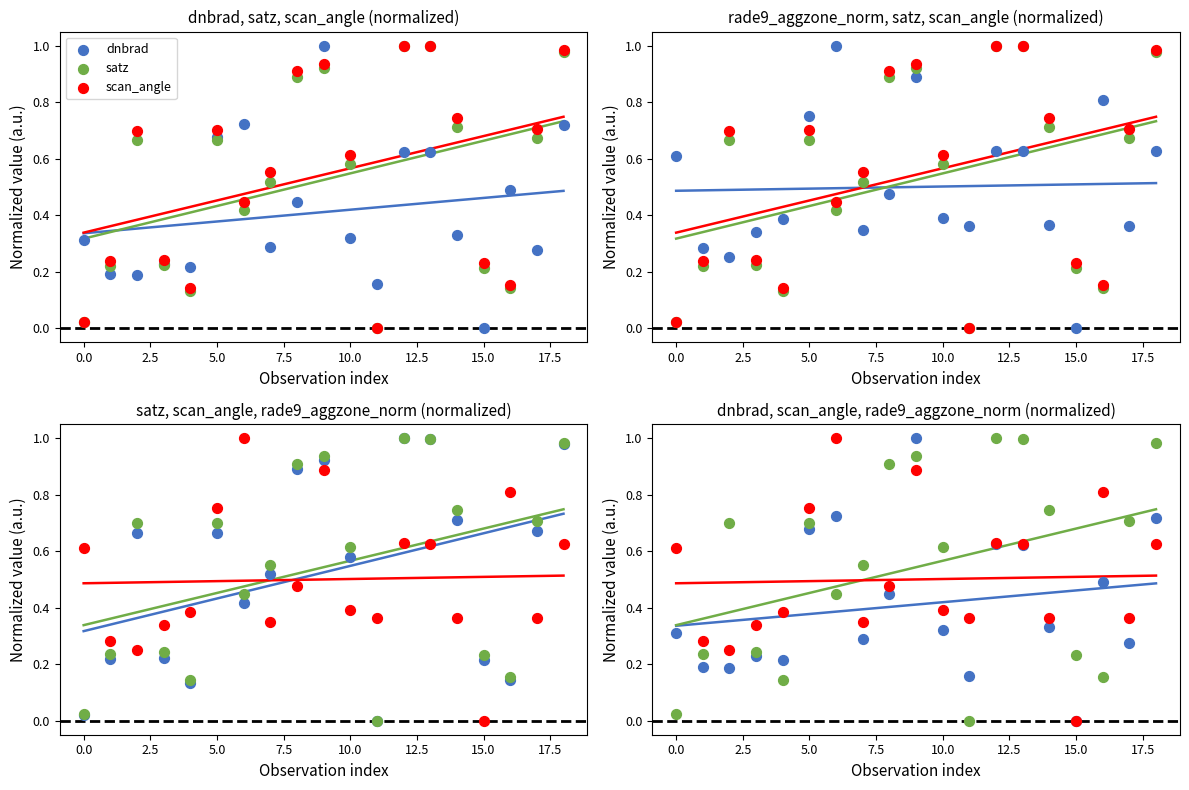

What is the total value across all series at 2.5?

1.8